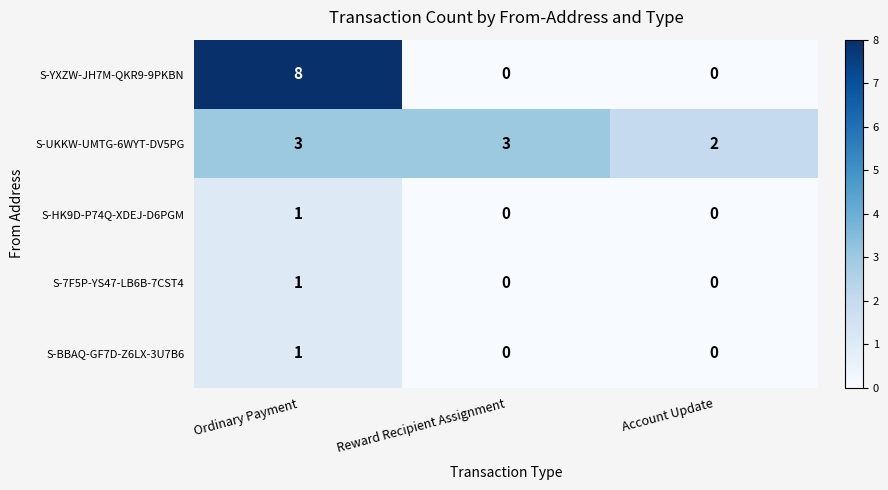

What is the average value of the S-YXZW-JH7M-QKR9-9PKBN series?

3